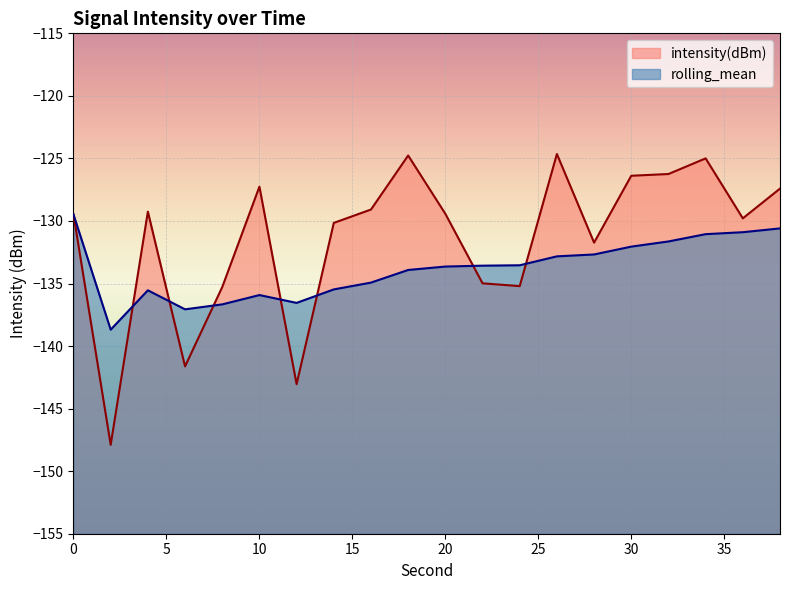

Where is intensity(dBm) nearest to the value -136?

8